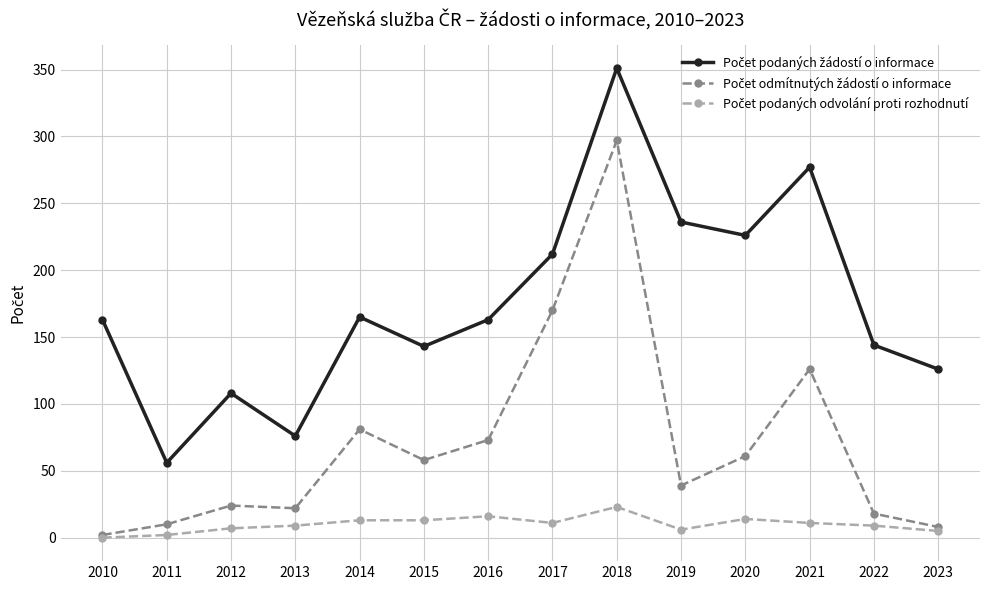

At which category is the sum across all series the highest?

2018